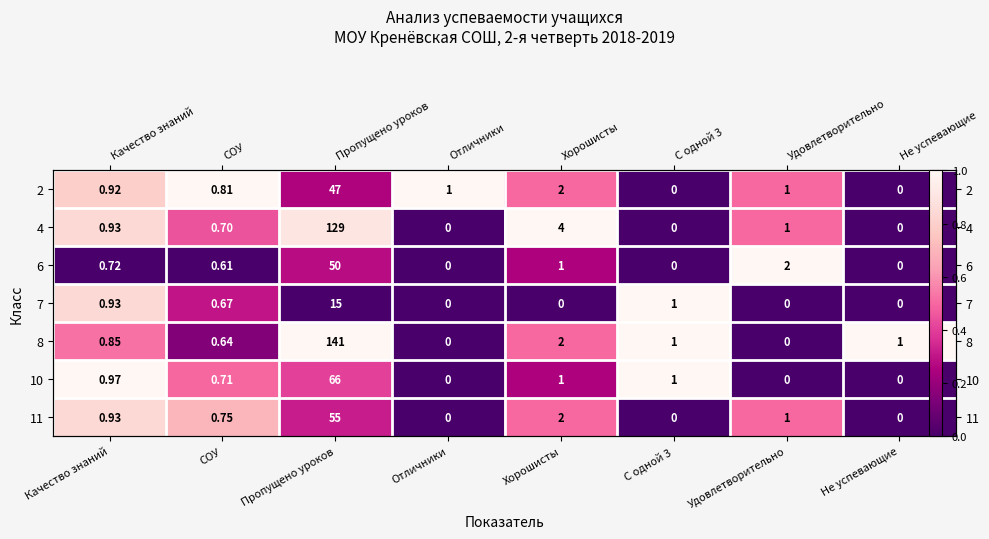

Where is 10 nearest to the value 0?

Отличники